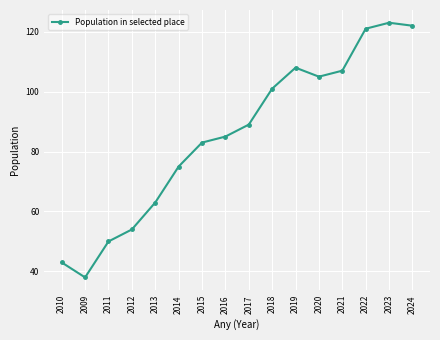

True or false: the data shows 15 at 2010.

False